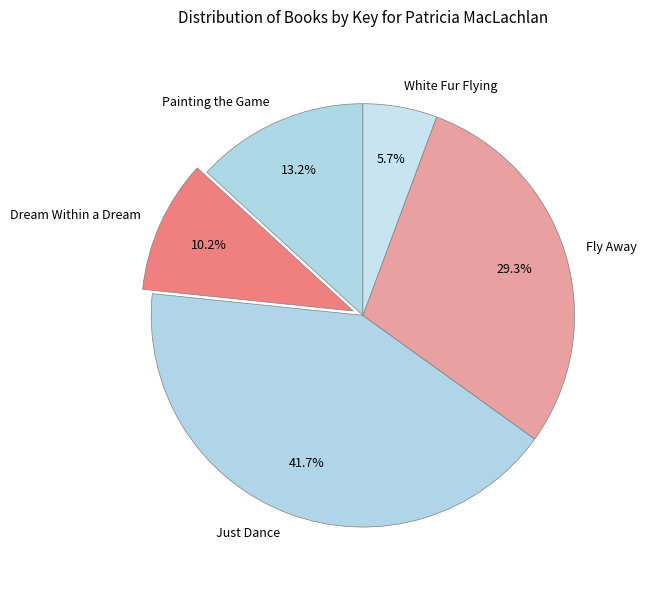

What is the smallest slice in the pie chart?

White Fur Flying